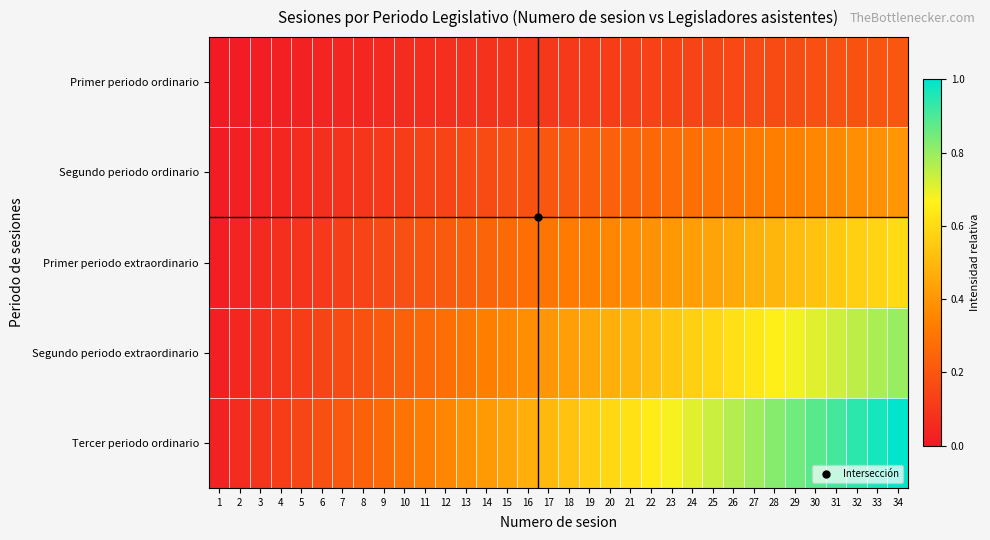

Which series has the widest spread of values?

Tercer periodo ordinario